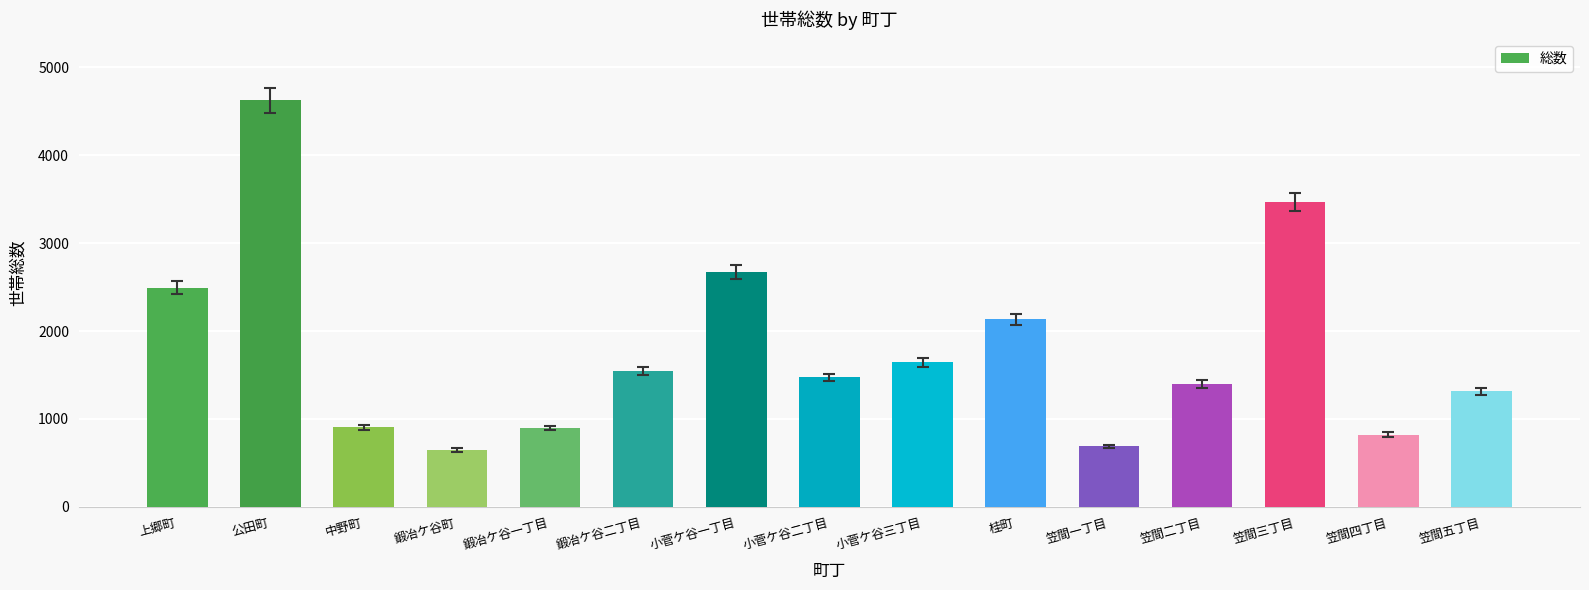

Which has a higher value, 笠間三丁目 or 笠間二丁目?

笠間三丁目